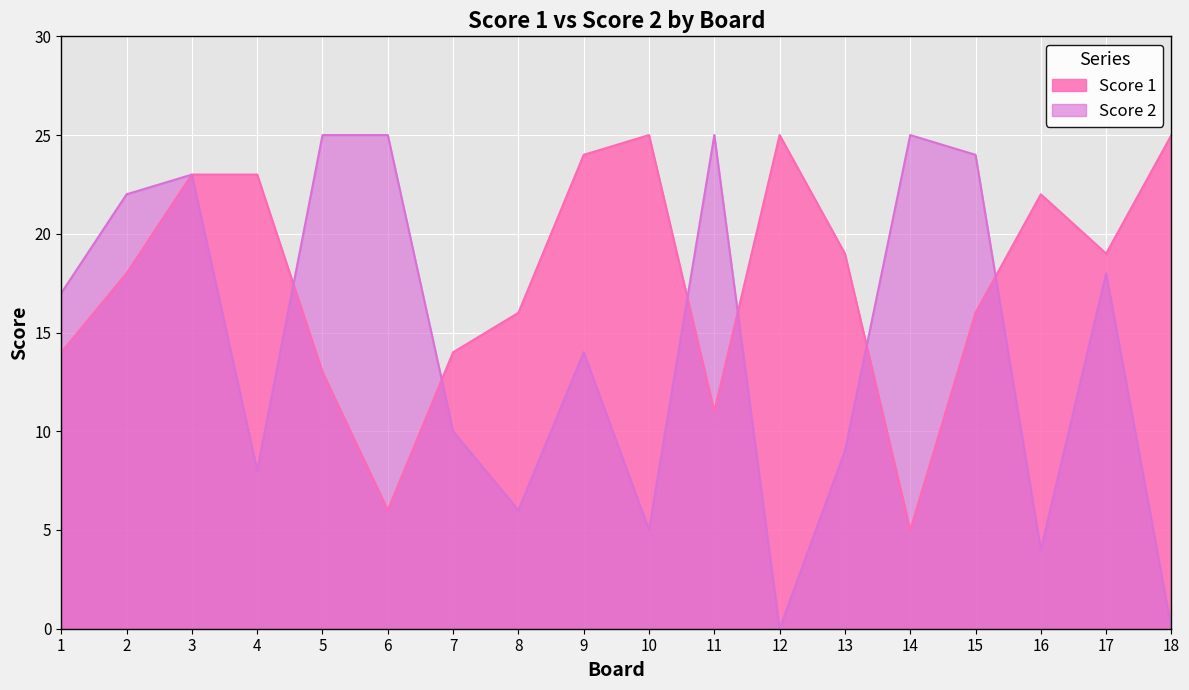

Is it true that Score 2 equals 0 at 12?

True